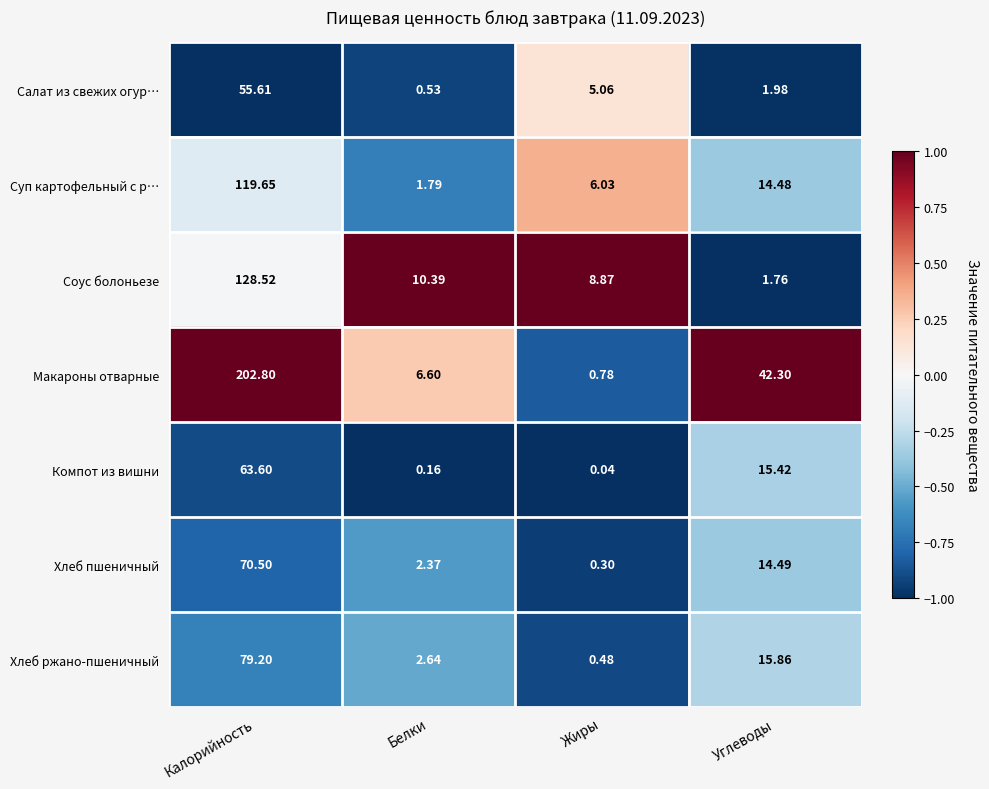

Which series changed the most between Калорийность and Белки?

Макароны отварные